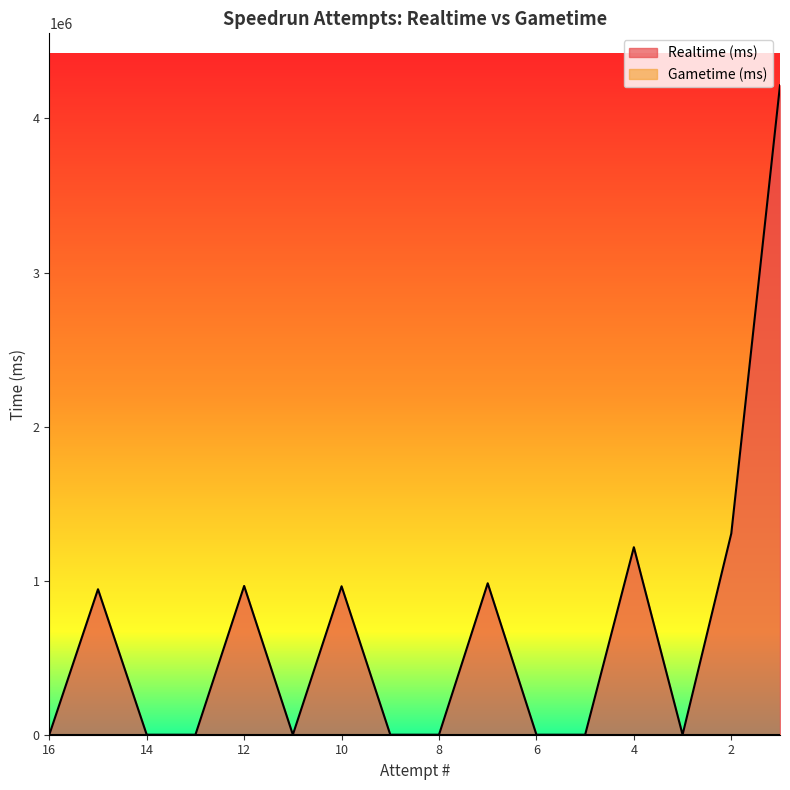

True or false: the data shows 1306059 at 2.

True